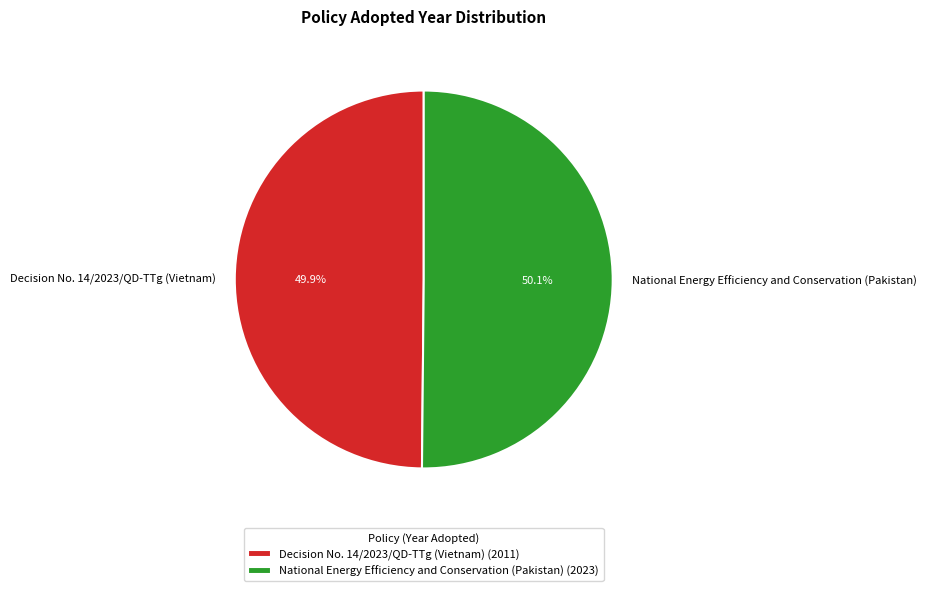

To the nearest percent, what is the combined percentage of Decision No. 14/2023/QD-TTg (Vietnam) and National Energy Efficiency and Conservation (Pakistan)?

100%